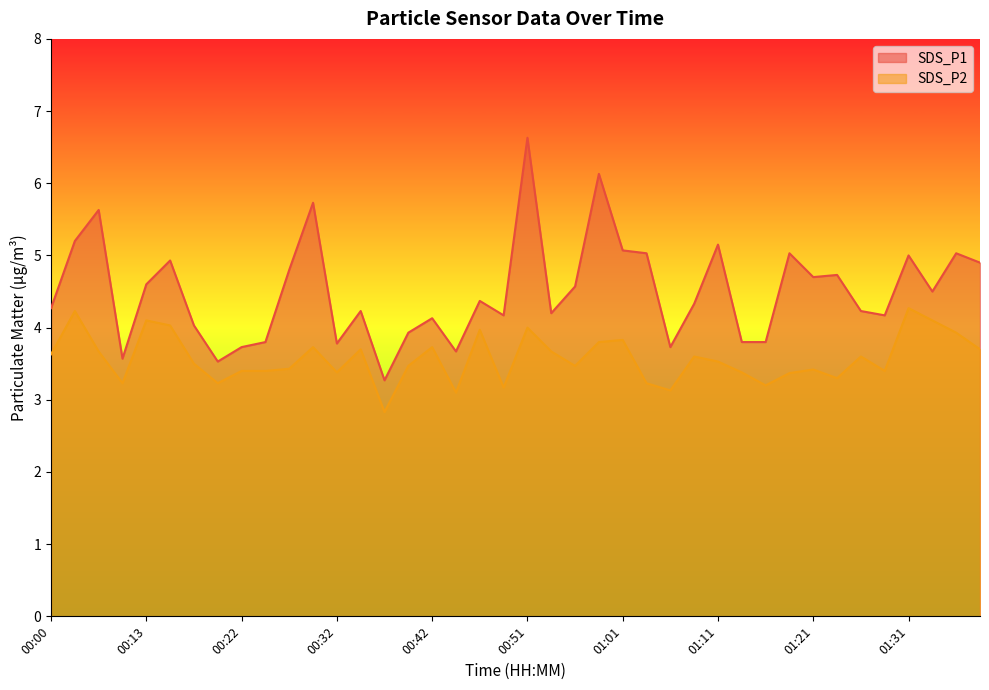

Rank the series by their maximum value, from highest to lowest.

SDS_P1, SDS_P2